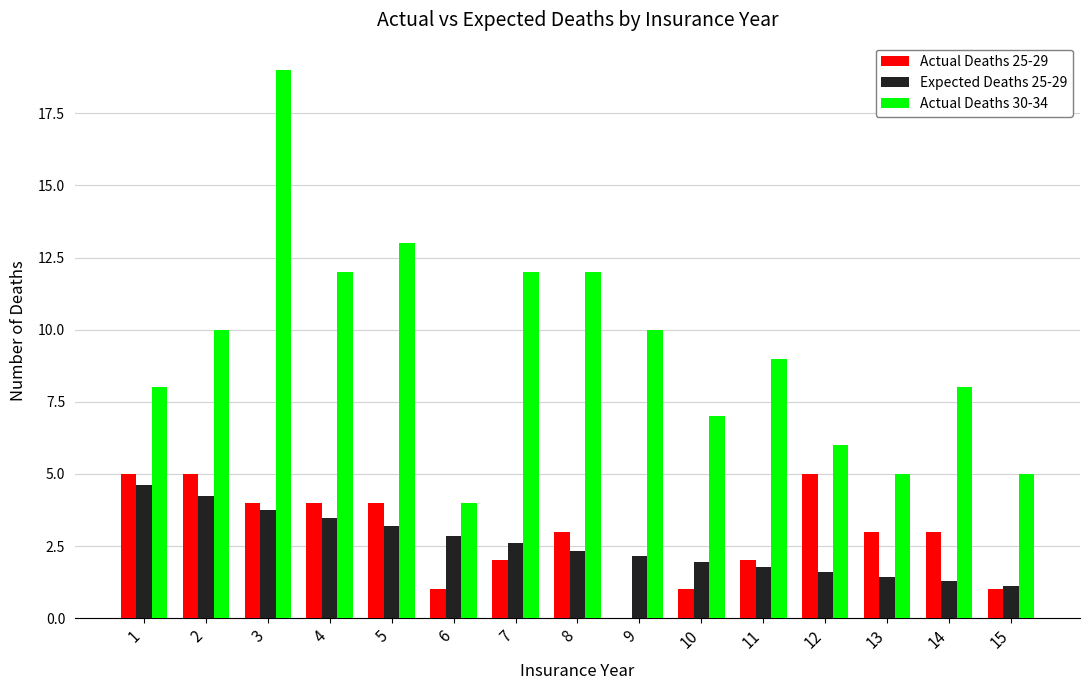

Which series changed the most between 5 and 10?

Actual Deaths 30-34